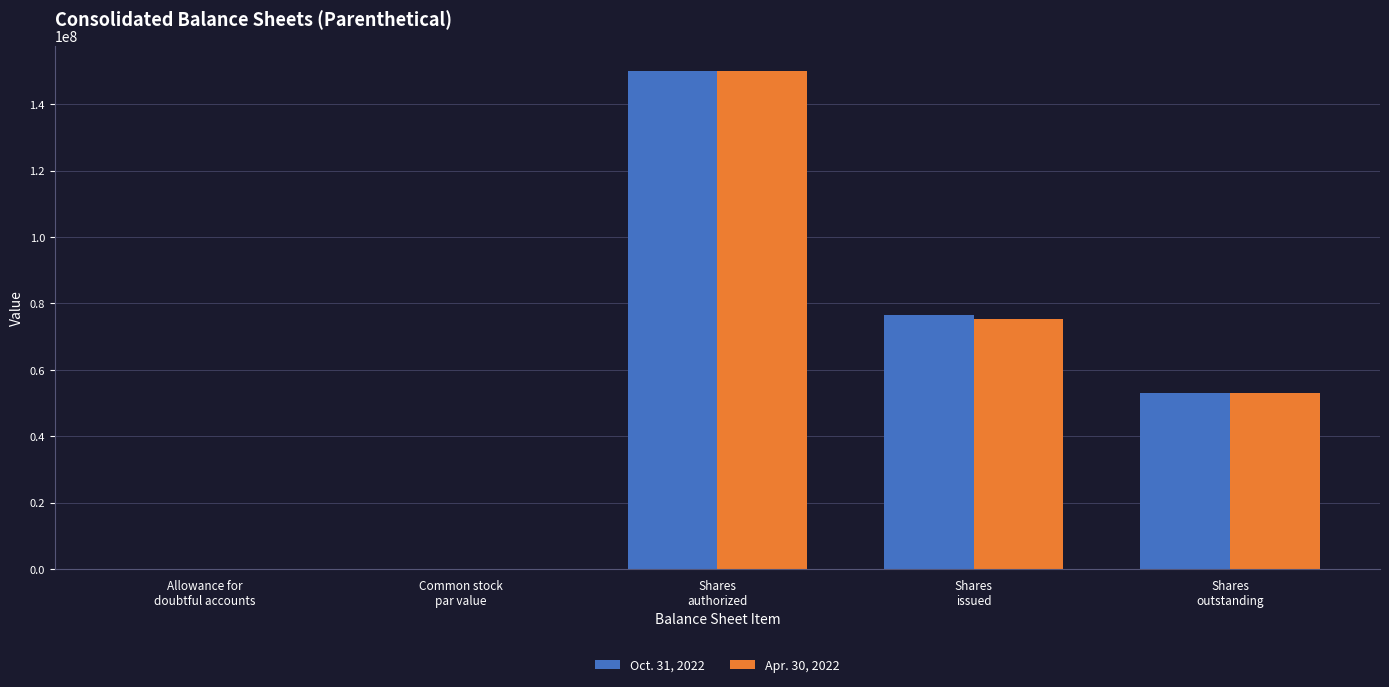

What is the sum of all Oct. 31, 2022 values?

279571959.0